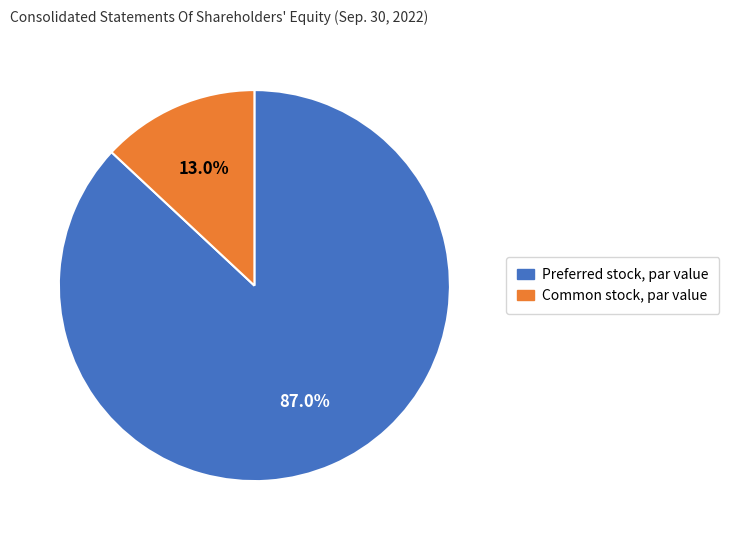

How many slices are in this pie chart?

2